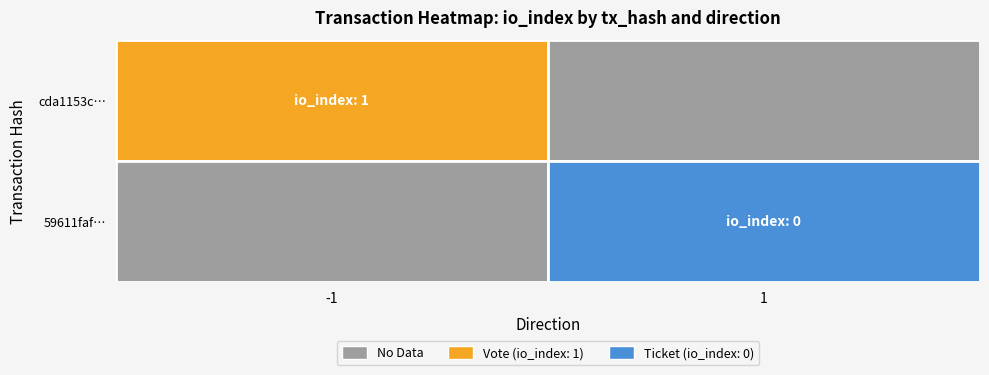

Between direction and io_index, which is larger?

io_index